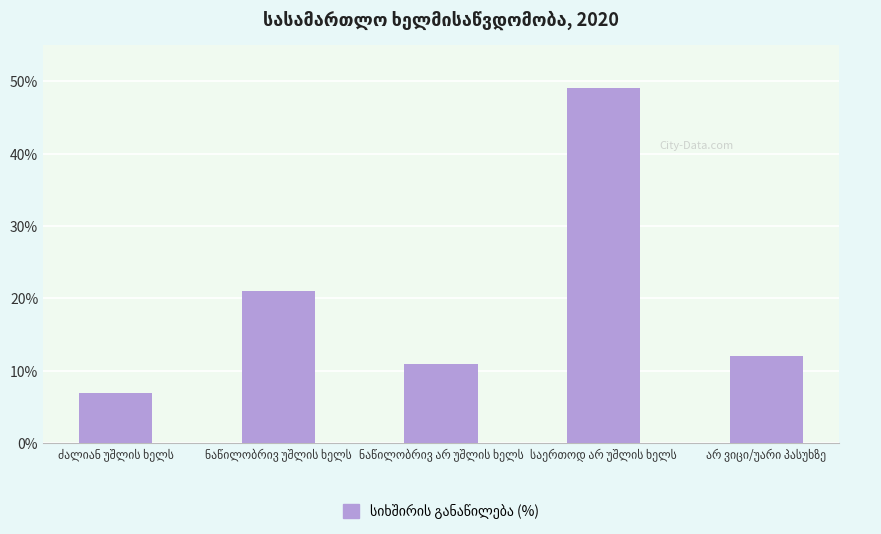

What is the maximum value shown in the chart?

49